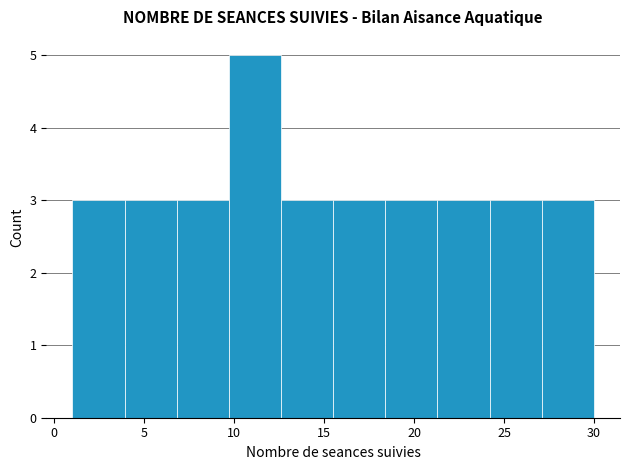

Reading left to right, transcribe this chart: for each bar, give the range it covers on the x-axis and its height. Neither the bar edges nor the heights are printed on the chart, so give them approximately, as read against the axes.

1.0 to 3.9: 3
3.9 to 6.8: 3
6.8 to 9.7: 3
9.7 to 12.6: 5
12.6 to 15.5: 3
15.5 to 18.4: 3
18.4 to 21.3: 3
21.3 to 24.2: 3
24.2 to 27.1: 3
27.1 to 30.0: 3